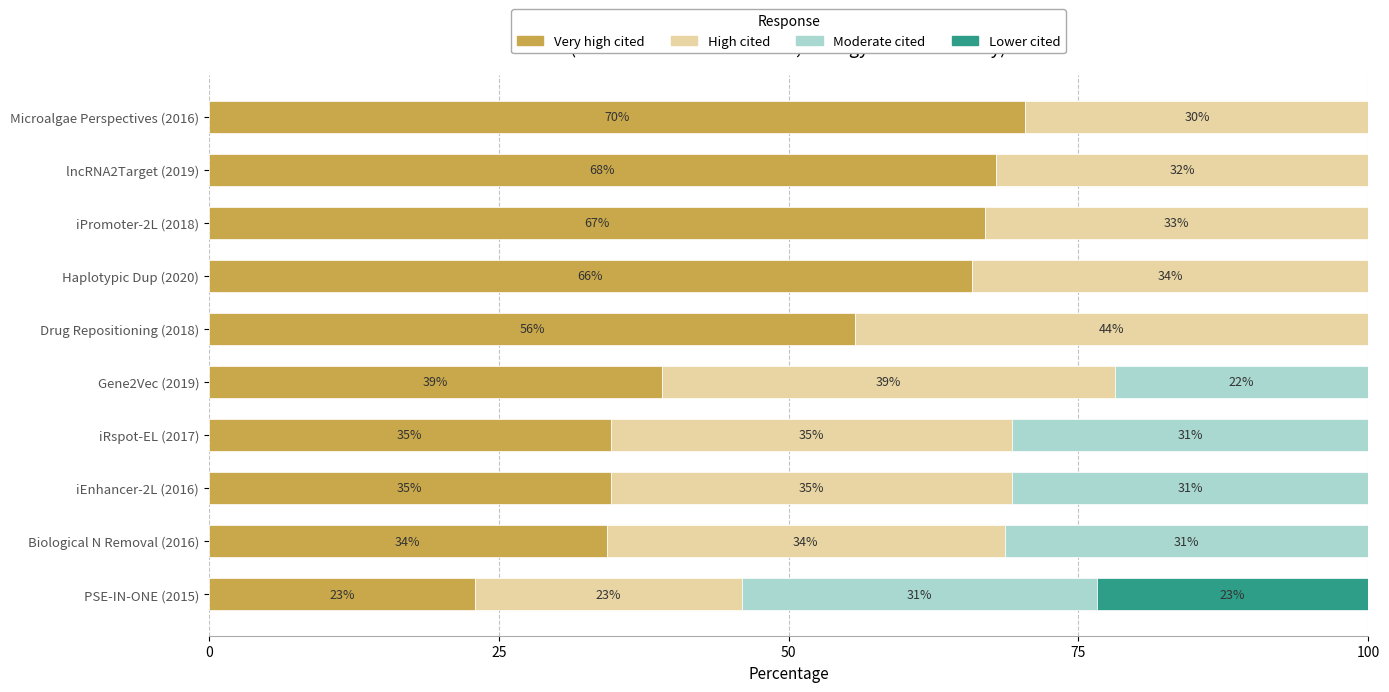

Reading left to right, transcribe all the data shown in this chart.

Very high cited: 23.0	34.3	34.6	34.6	39.1	55.8	65.8	67.0	67.9	70.4
High cited: 23.0	34.3	34.6	34.6	39.1	44.2	34.2	33.0	32.1	29.6
Moderate cited: 30.6	31.4	30.7	30.7	21.9	0.0	0.0	0.0	0.0	0.0
Lower cited: 23.4	0.0	0.0	0.0	0.0	0.0	0.0	0.0	0.0	0.0